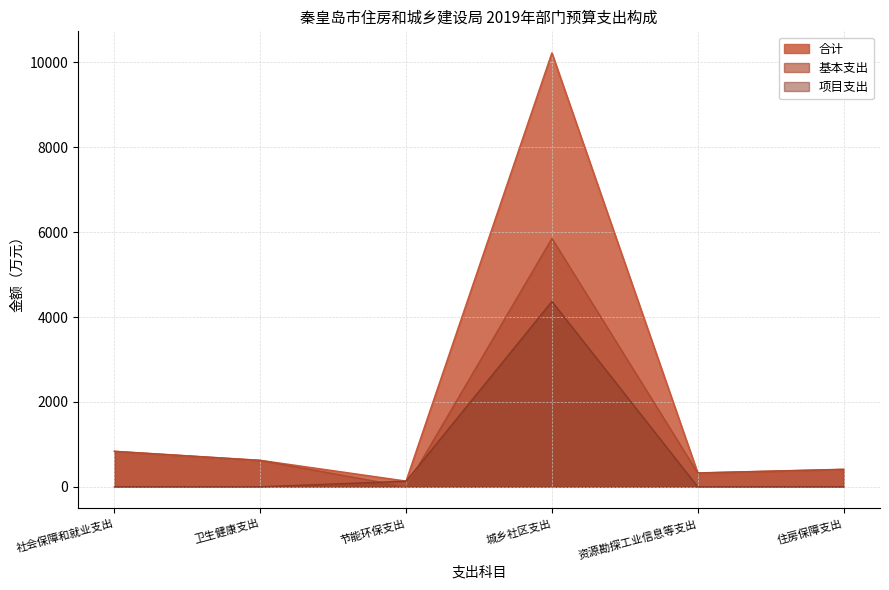

Which category has the highest value across all series?

城乡社区支出